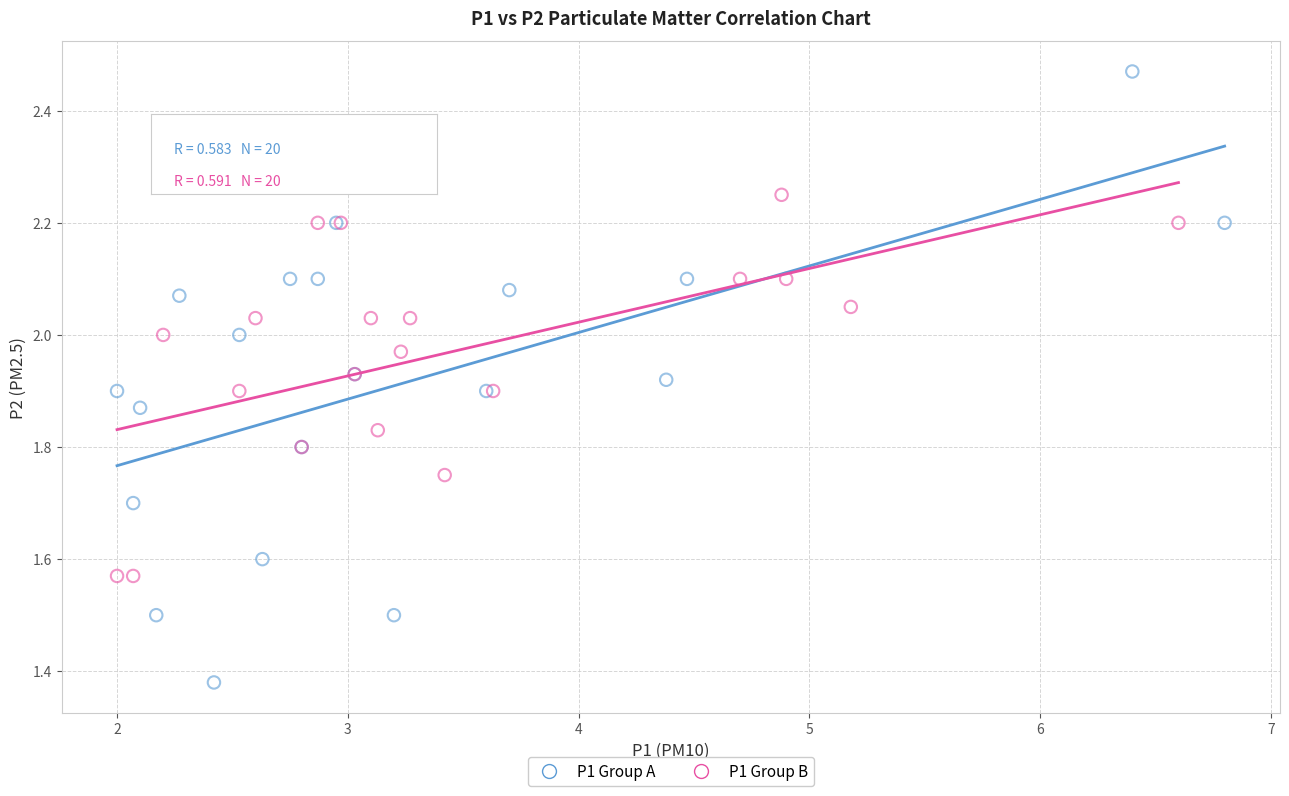

Which series reaches the maximum Y coordinate?

P1 Group A